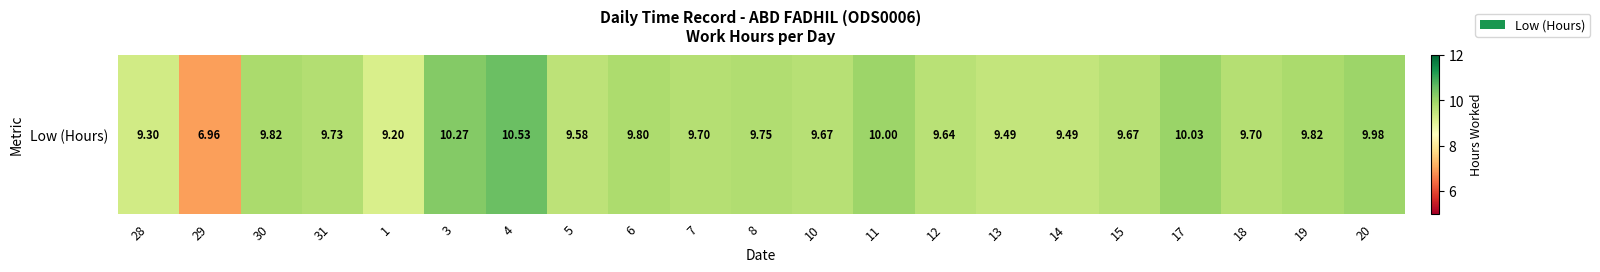

What is the sum of the values at 4 and 5?

20.1